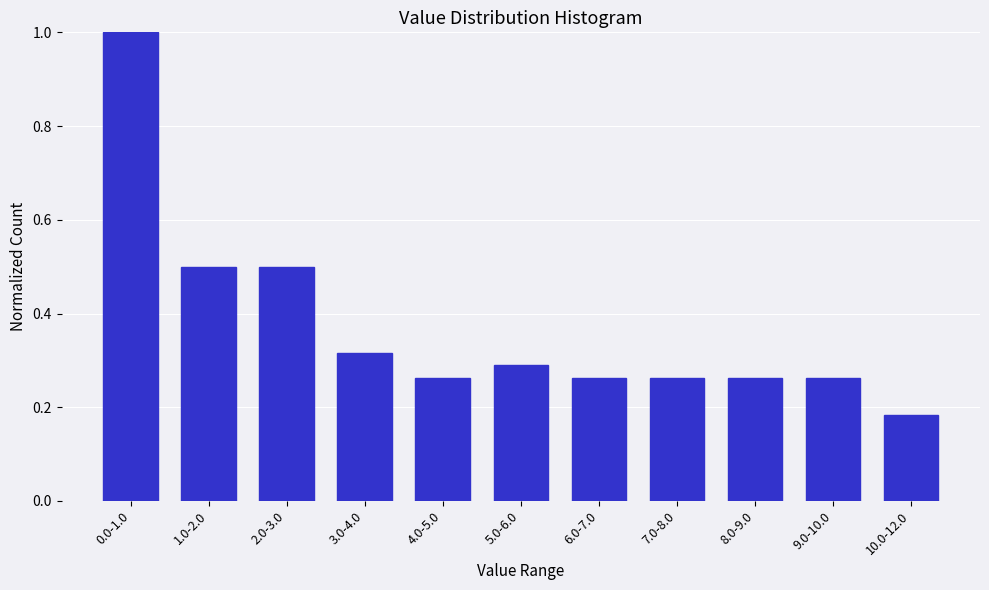

What is the label of the 2nd bar from the left?

1.0-2.0